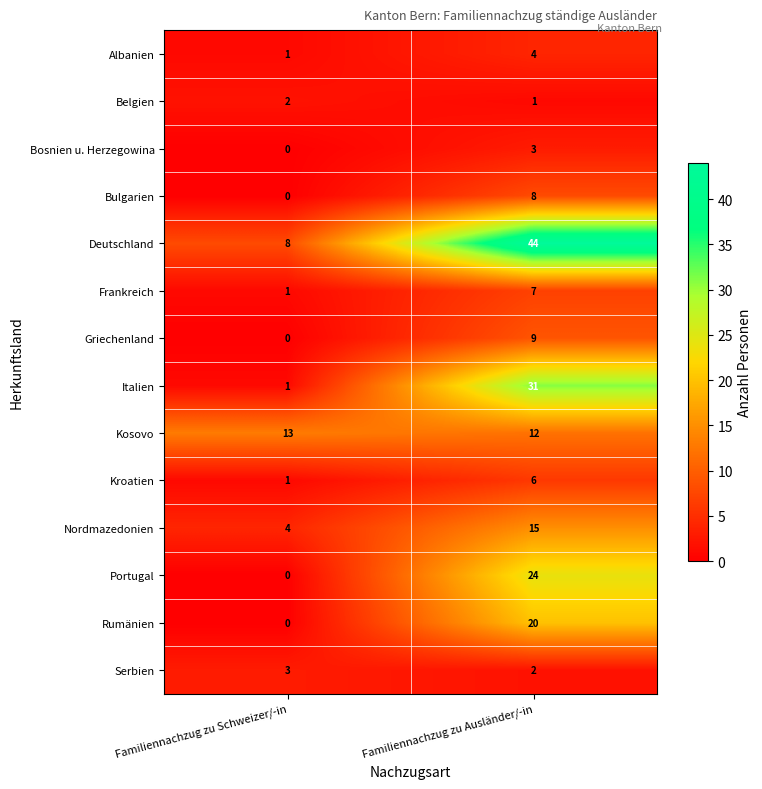

What is the sum of all Albanien values?

5